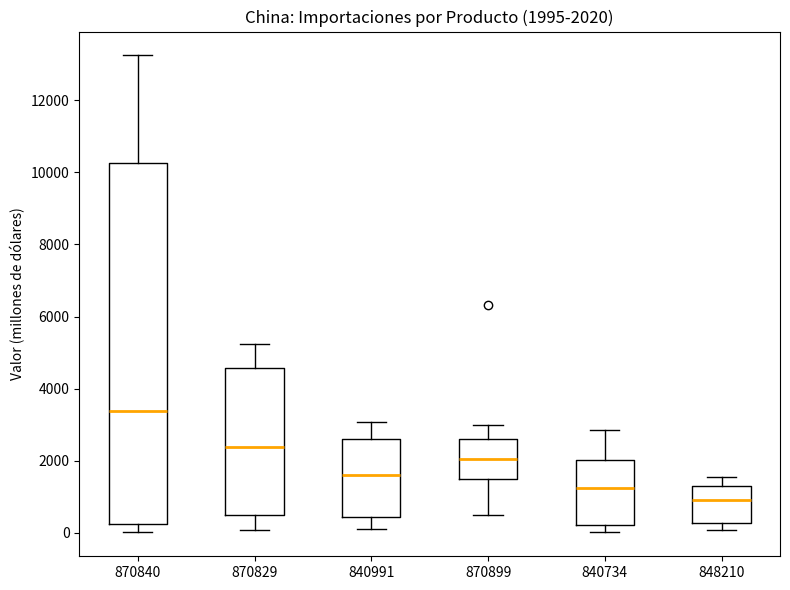

Which box's median line is the lowest?

848210